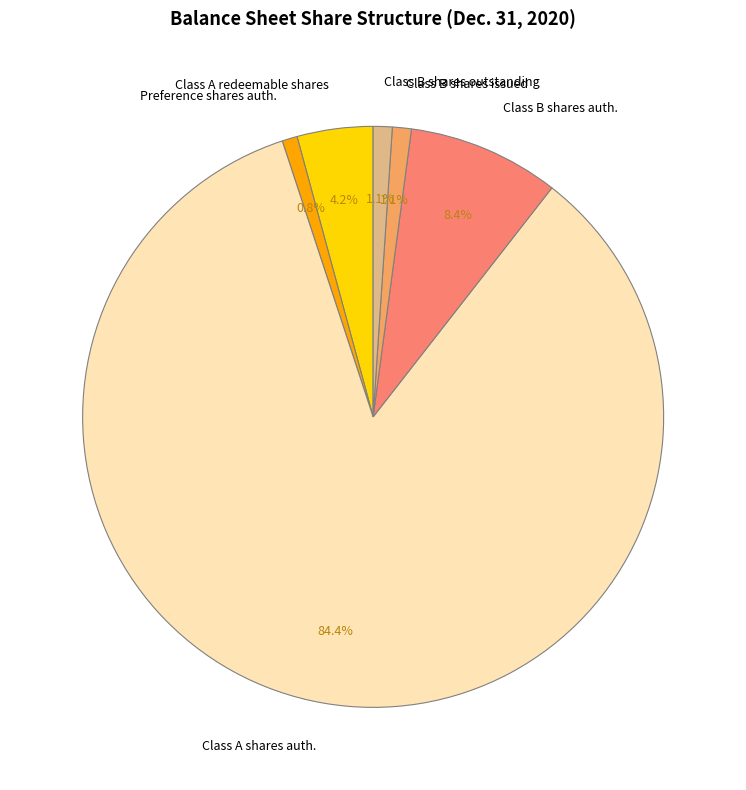

To the nearest percent, what is the difference between the largest and smallest slice percentages?

84%